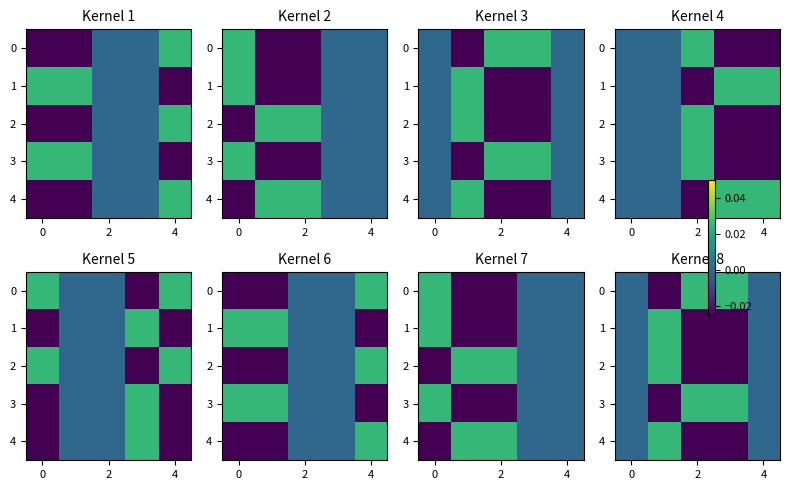

The value of 3 at 4 is 0.0. True or false?

False